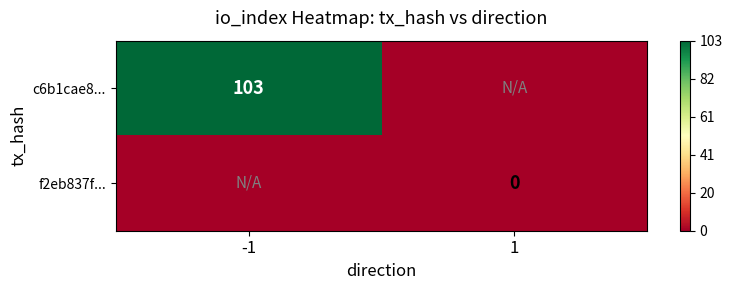

How many distinct data groups are displayed?

2